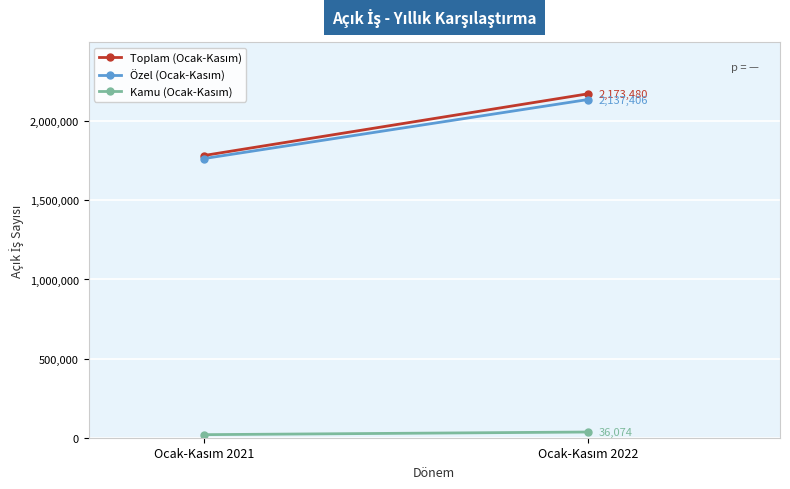

How many data points in Kamu (Ocak-Kasım) are less than 36074?

1